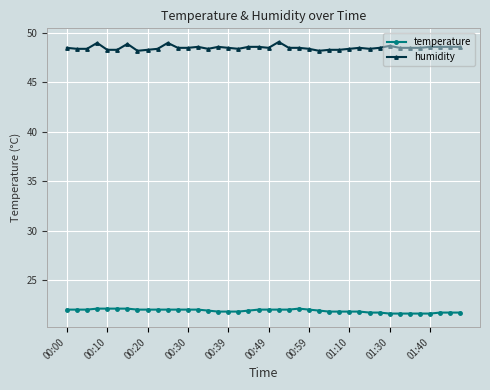

What is the smallest value displayed?

21.6